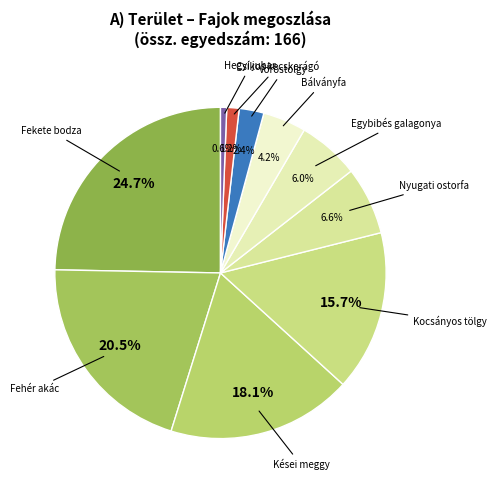

To the nearest percent, what percentage of the pie is Fekete bodza?

25%